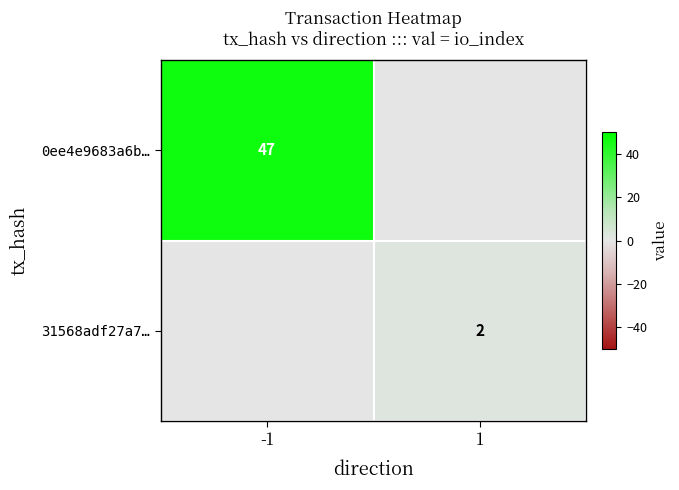

True or false: 31568adf27a7… has a value of 3 at 1.

False